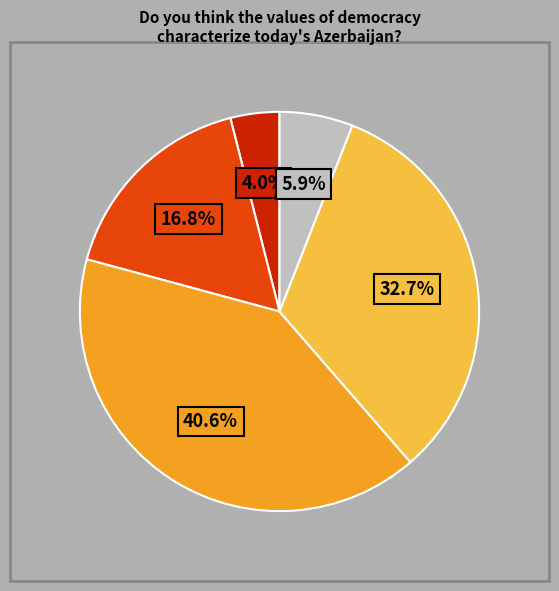

Is there any slice that represents more than half of the pie?

No